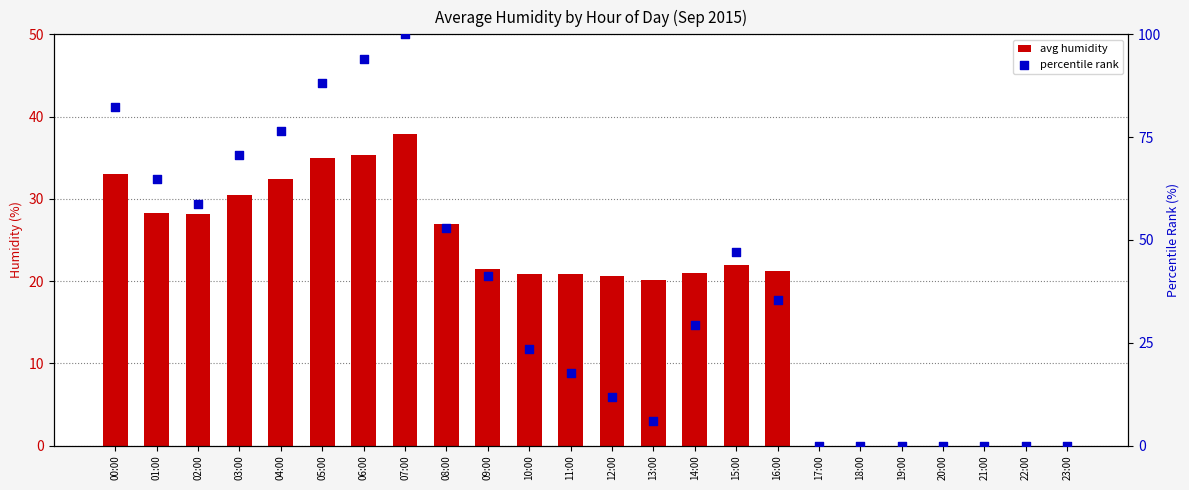

Which series reaches the maximum Y coordinate?

percentile rank